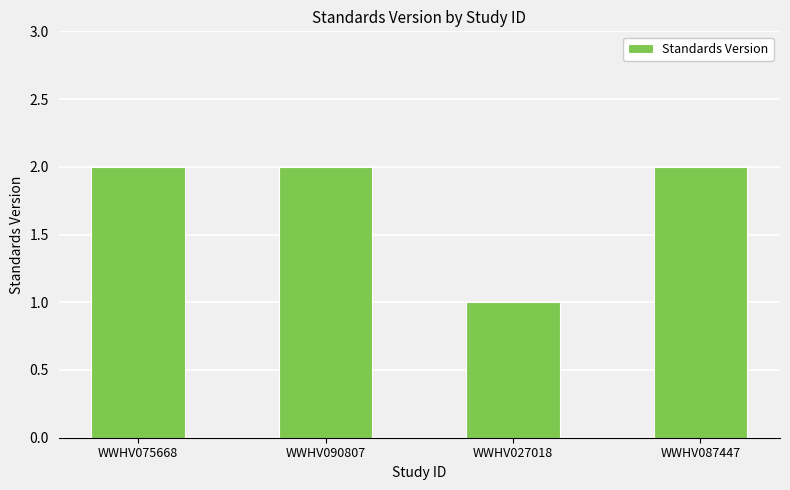

What is the change in value from WWHV075668 to WWHV027018?

-1